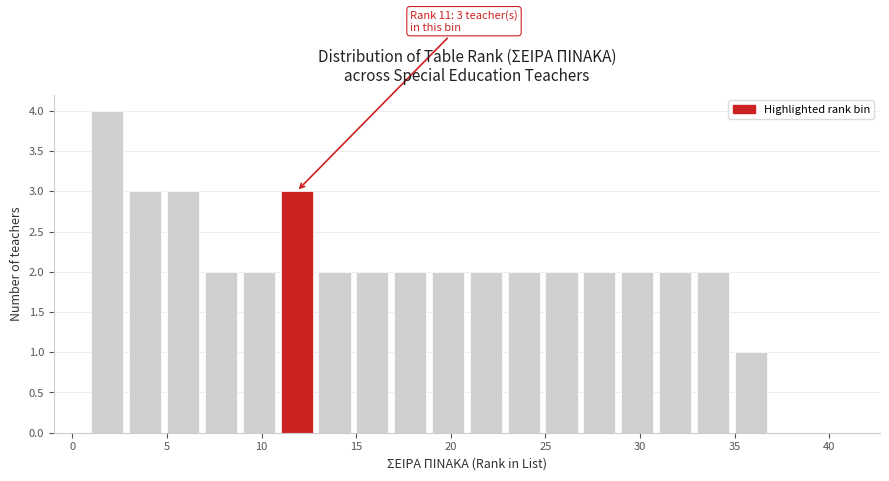

Which range on the x-axis has the tallest bar?

1 to 3